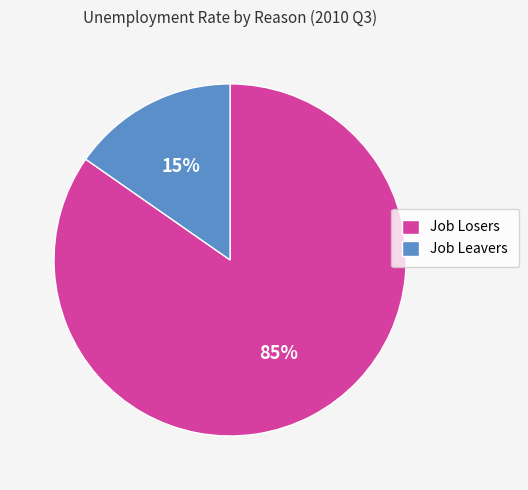

To the nearest percent, what portion does Job Leavers represent?

15%